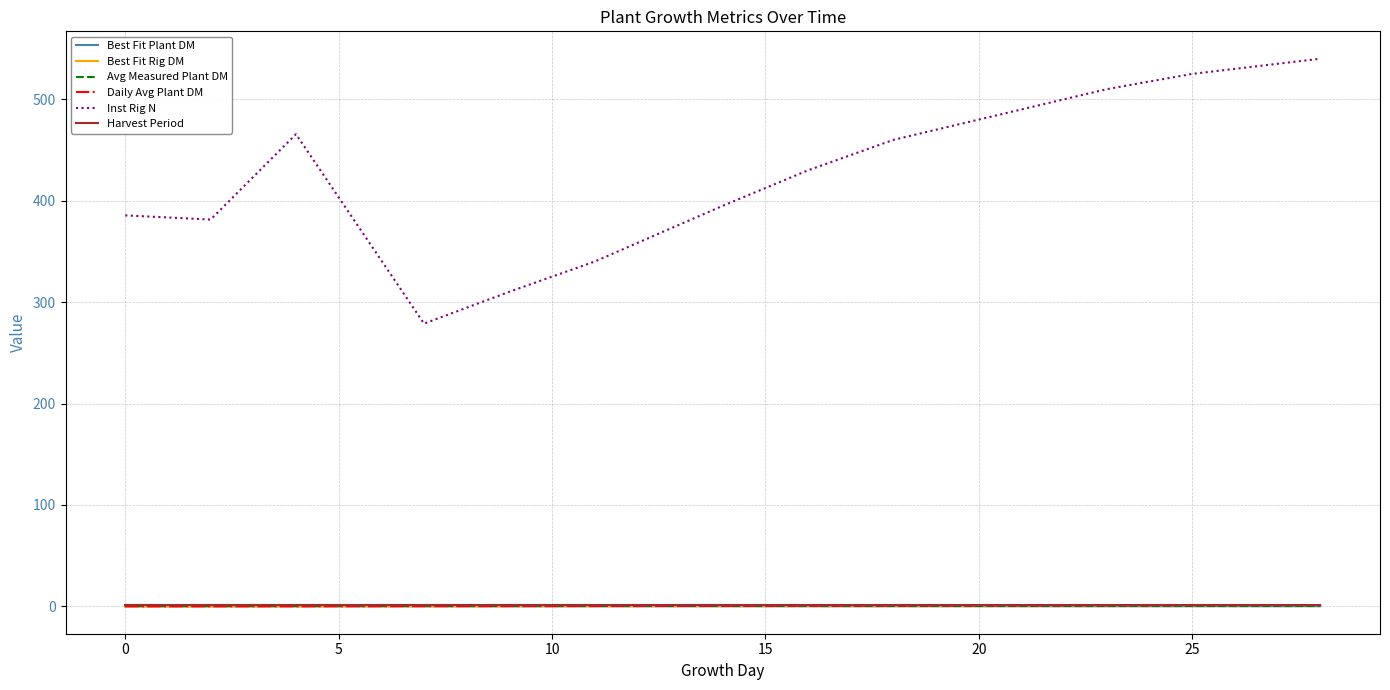

Does the chart display data point markers on the line(s)?

No